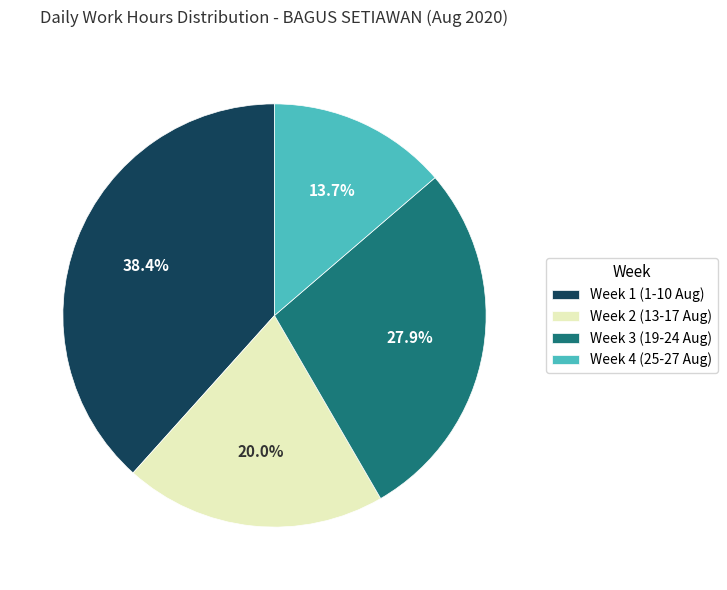

Which category has the biggest portion of the pie?

Week 1 (1-10 Aug)